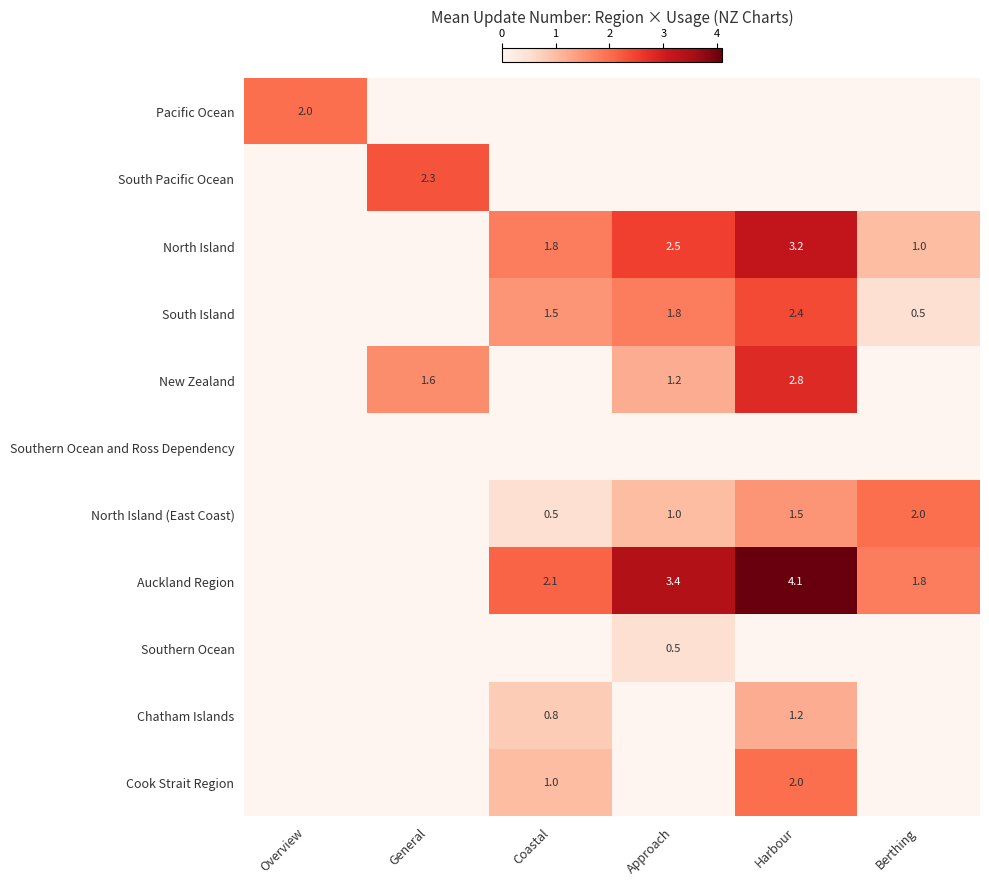

The value of Cook Strait Region at Harbour is 2.0. True or false?

True